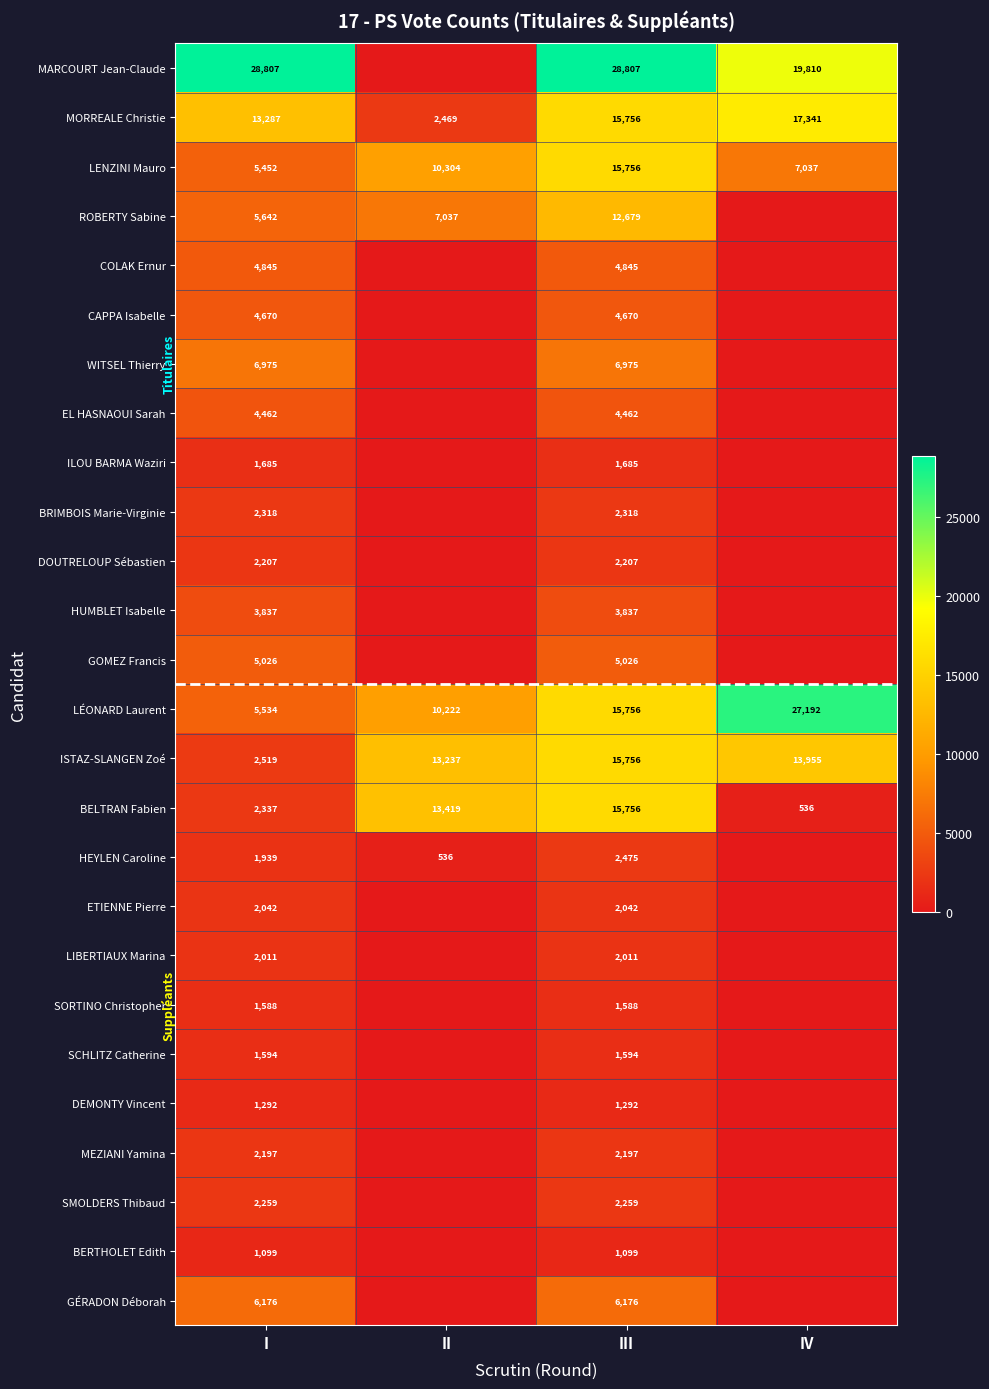

What is the difference between the maximum and minimum values in the BELTRAN Fabien series?

15220